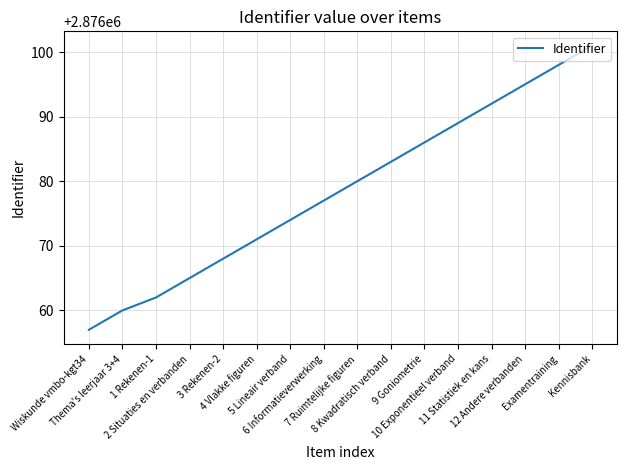

Reading left to right, extract all data points from this chart.

Wiskunde vmbo-kgt34=2876057	Thema's leerjaar 3+4=2876060	1 Rekenen-1=2876062	2 Situaties en verbanden=2876065	3 Rekenen-2=2876068	4 Vlakke figuren=2876071	5 Lineair verband=2876074	6 Informatieverwerking=2876077	7 Ruimtelijke figuren=2876080	8 Kwadratisch verband=2876083	9 Goniometrie=2876086	10 Exponentieel verband=2876089	11 Statistiek en kans=2876092	12 Andere verbanden=2876095	Examentraining=2876098	Kennisbank=2876101